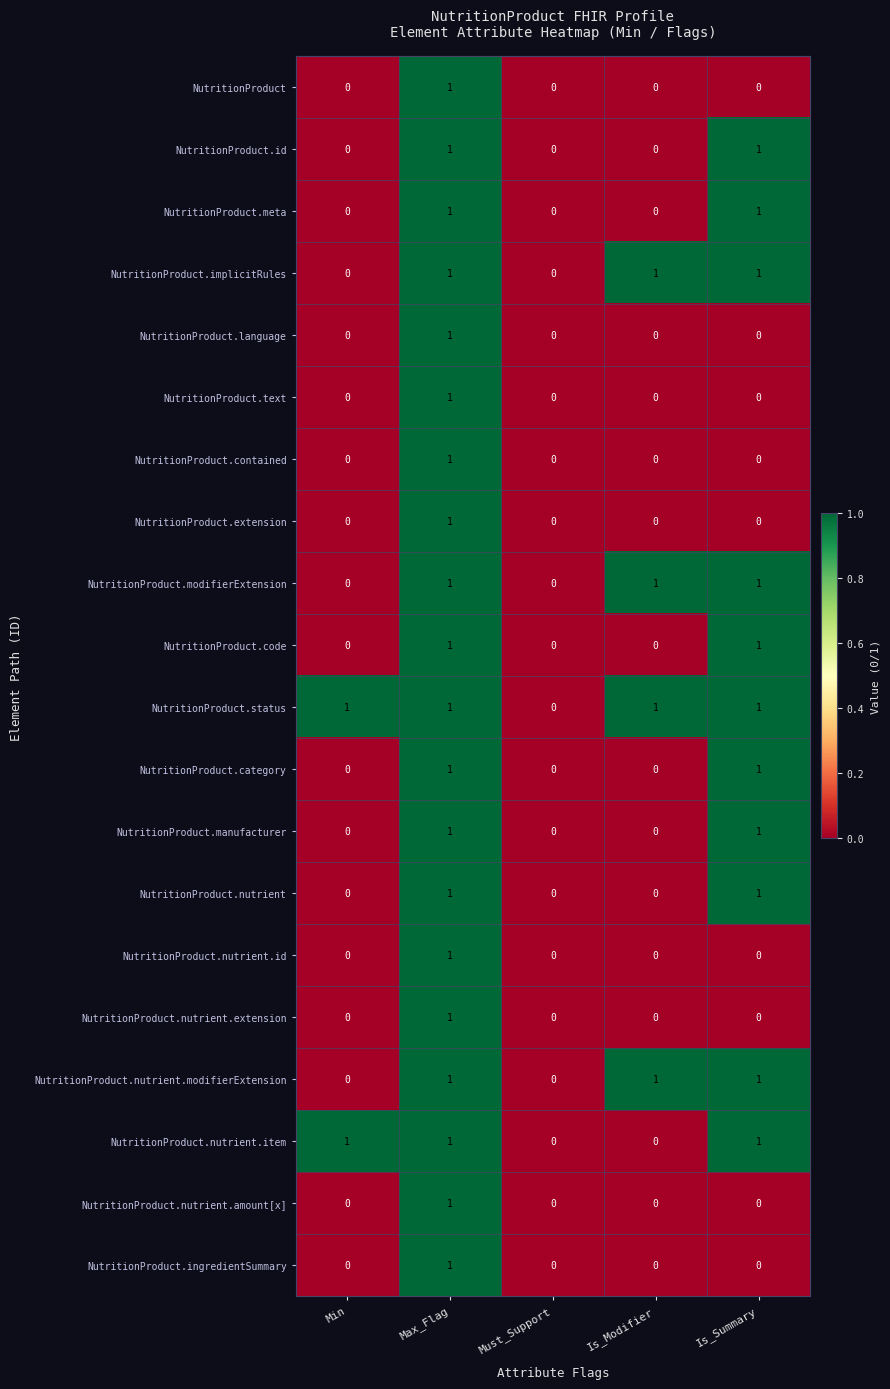

The NutritionProduct.id series shows 0 at Must_Support. True or false?

True